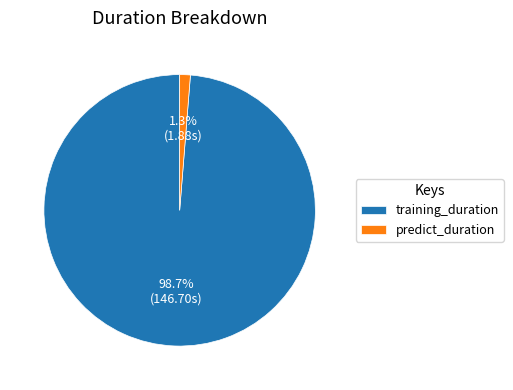

How many segments does this pie chart have?

2